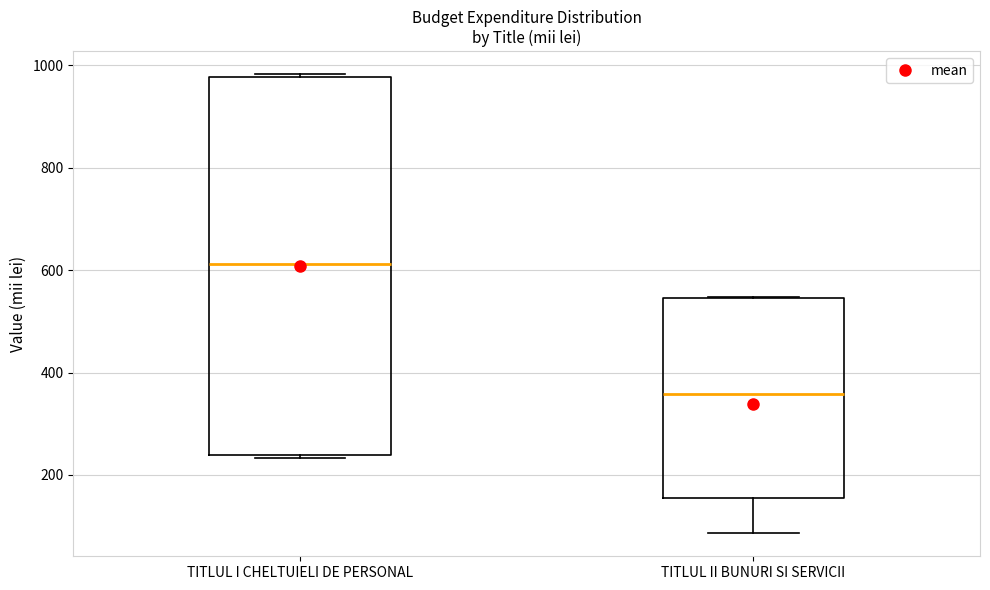

Reading left to right, read every box against the y-axis: the position of its median line, the range the box covers, and the ends of its whiskers. The values are not printed on the chart, so give them approximately, as read against the axis.

TITLUL I CHELTUIELI DE PERSONAL: median 620, box 240 to 980, whiskers 240 to 980
TITLUL II BUNURI SI SERVICII: median 360, box 160 to 540, whiskers 80 to 540